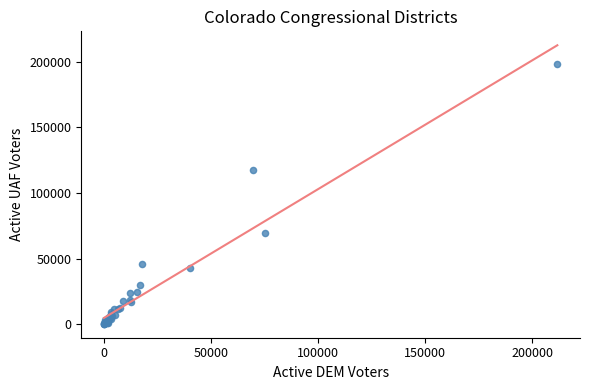

What Y value in the scatter plot is closest to 99247?

117180